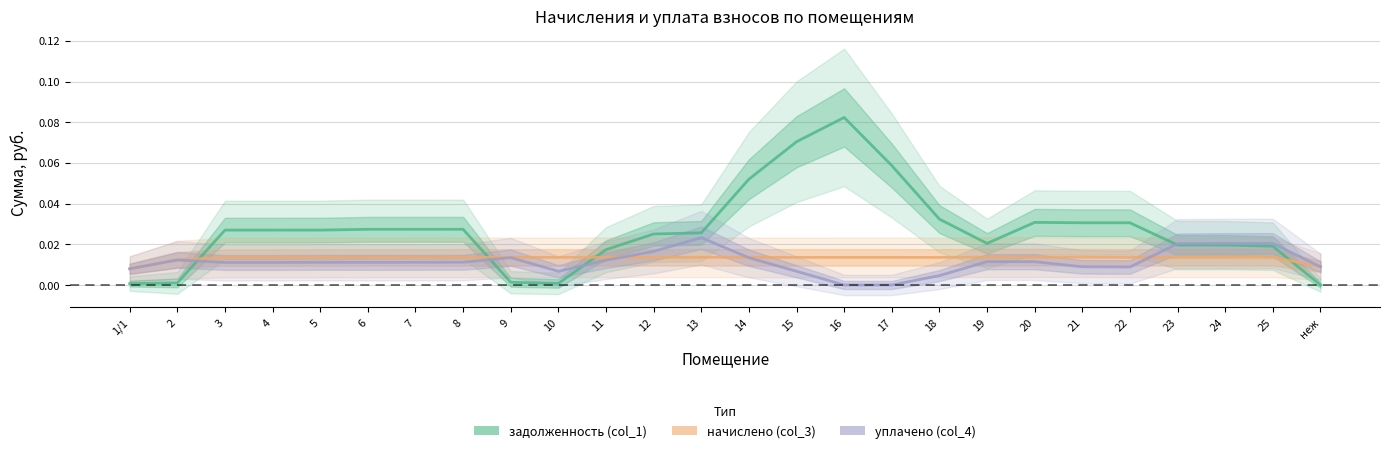

Rank the categories by уплачено (col_4) value from highest to lowest.

13, 24, 25, 23, 12, 9, 14, 2, 11, 19, 20, 8, 7, 5, 6, 3, 4, неж, 21, 22, 1/1, 15, 10, 18, 16, 17